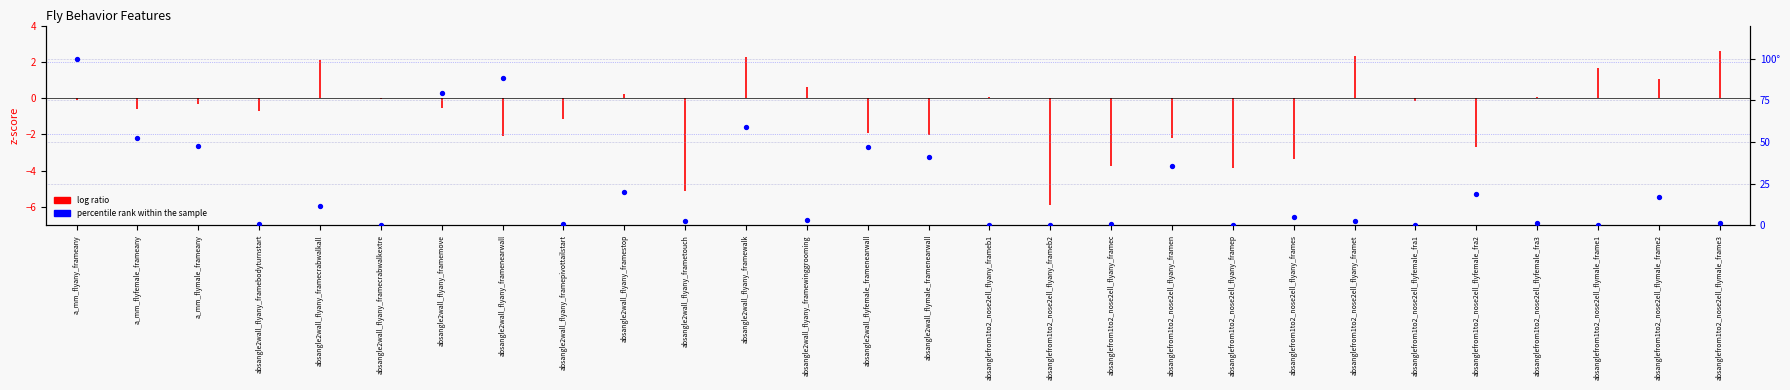

Which has a higher value, absangle2wall_flyany_framecrabwalkall or absangle2wall_flyfemale_framenearwall?

absangle2wall_flyfemale_framenearwall